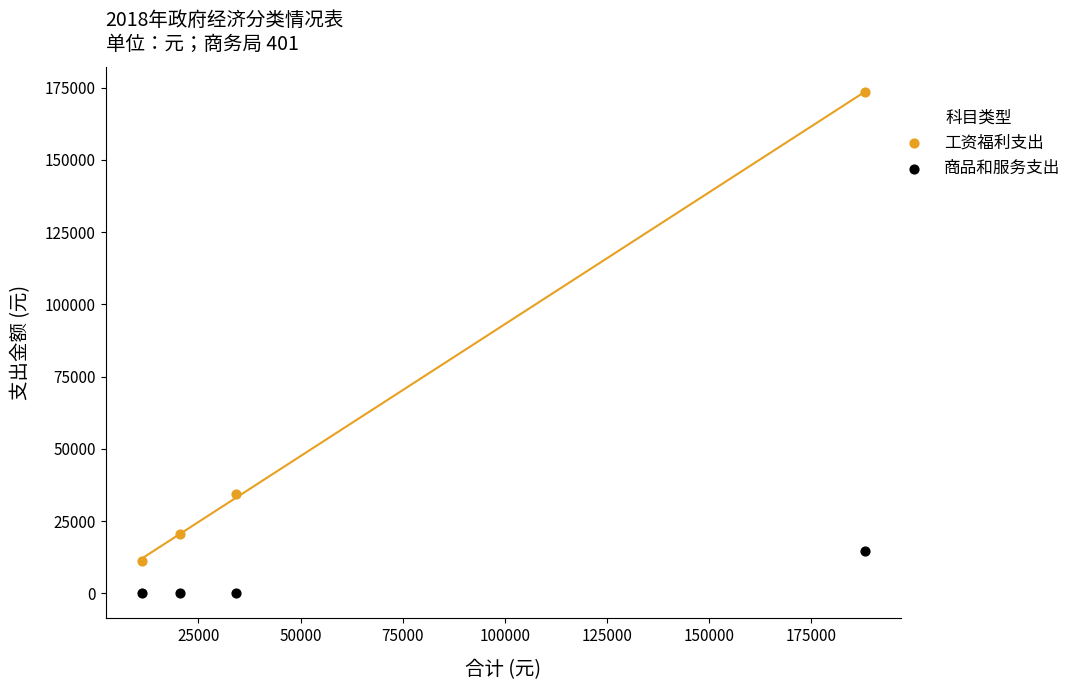

Which series has the largest Y range (max minus min)?

工资福利支出